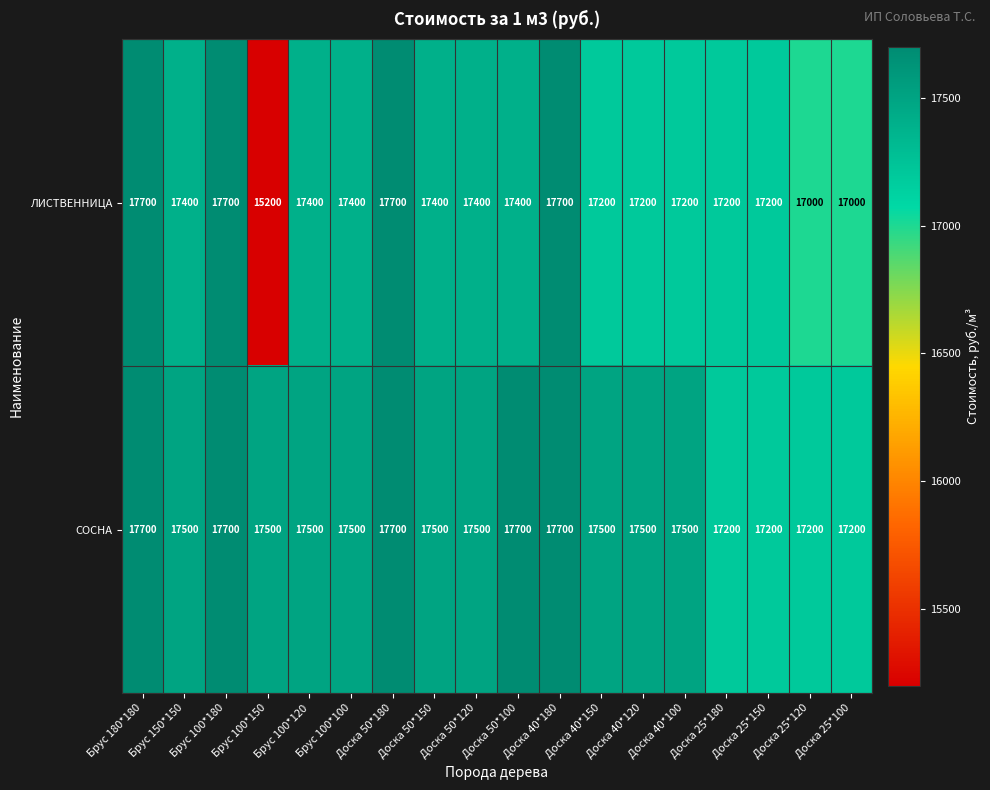

Which category has the lowest value in the ЛИСТВЕННИЦА series?

Брус 100*150